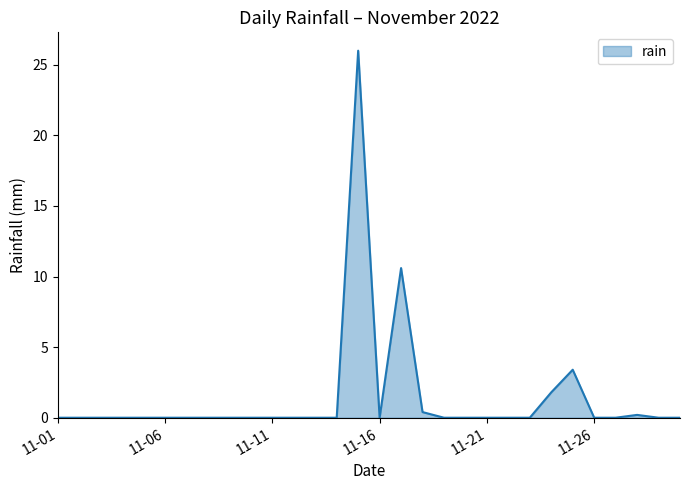

What is the maximum value shown in the chart?

26.0